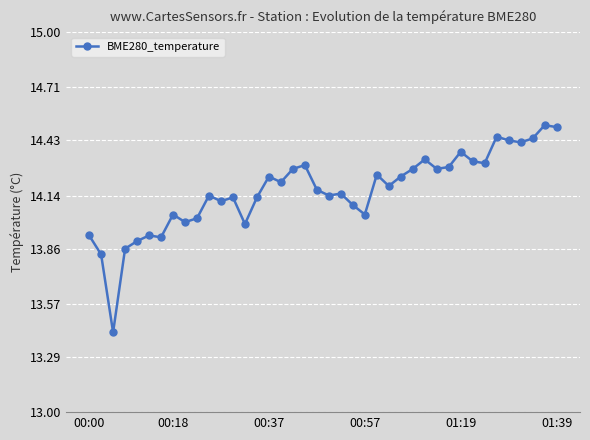

True or false: the data has more than 0 interior local peaks.

True